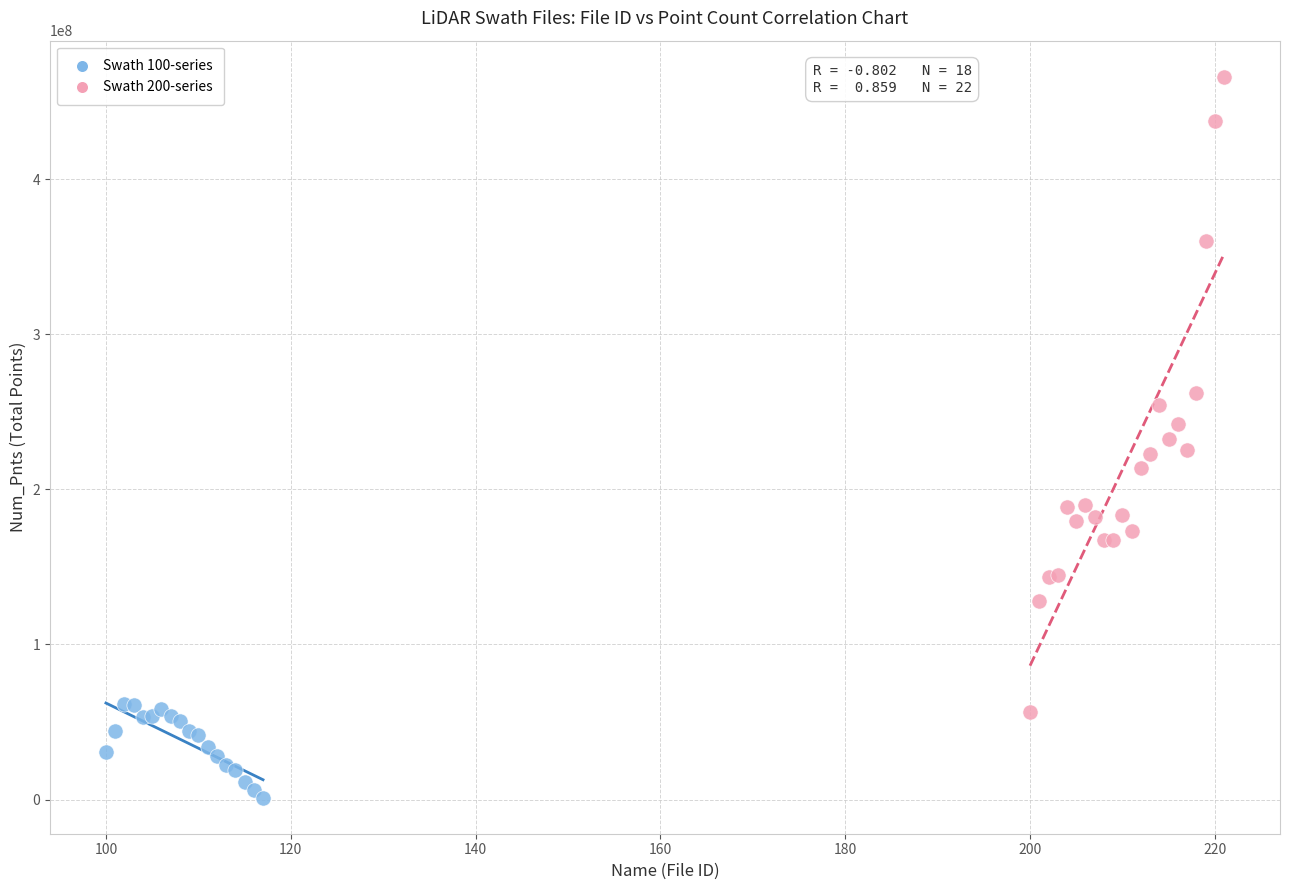

Which series contains the highest Y value?

Swath 200-series